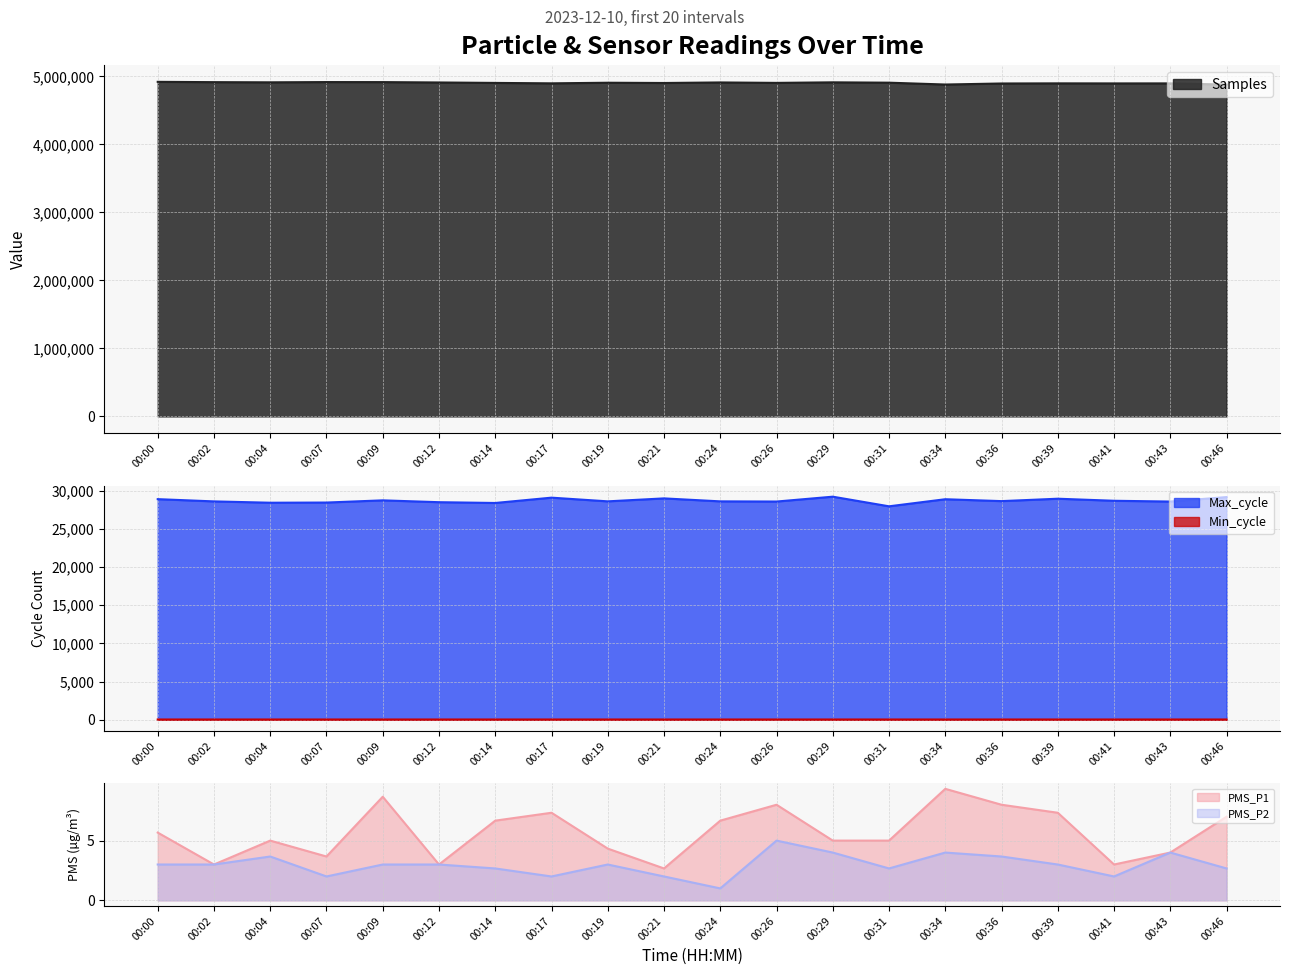

What is the value of the Max_cycle point at the 8th from the left?

29064.0